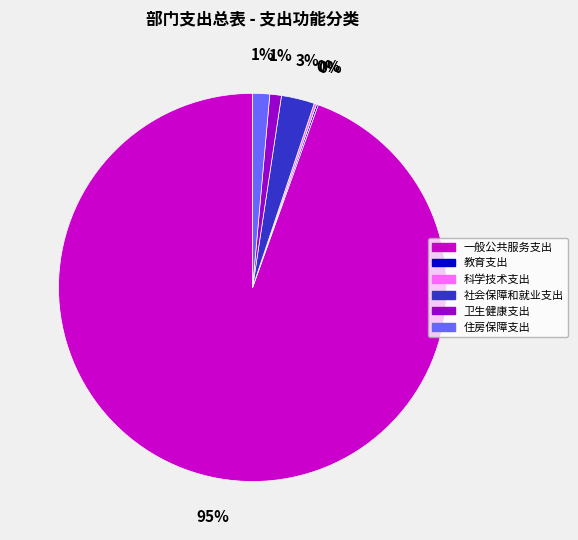

Which category has the biggest portion of the pie?

一般公共服务支出